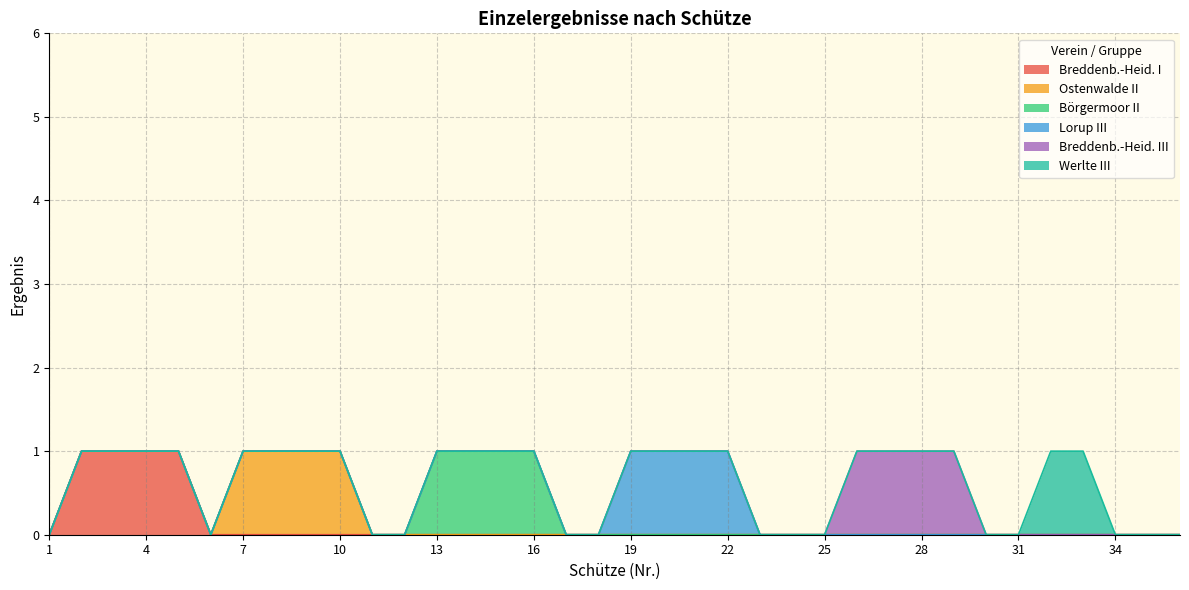

Which series has the widest spread of values?

Breddenb.-Heid. I